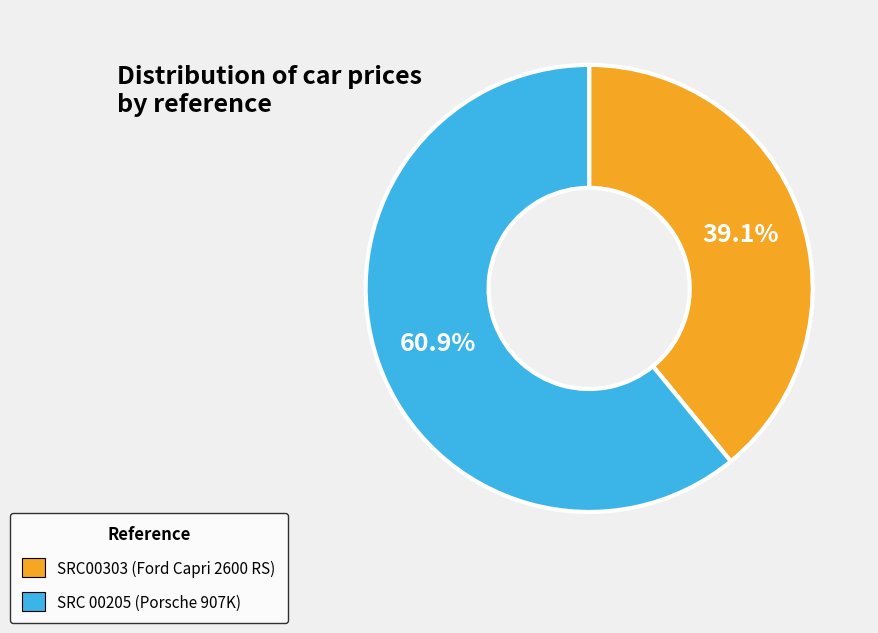

What is the smallest slice in the pie chart?

SRC00303